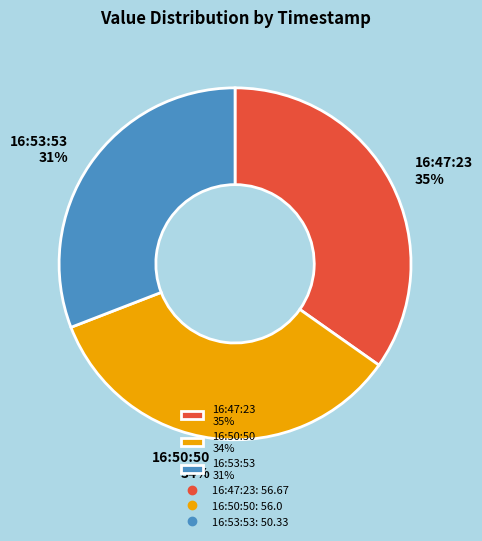

True or false: 16:47:23 35% accounts for 35% of the total.

True